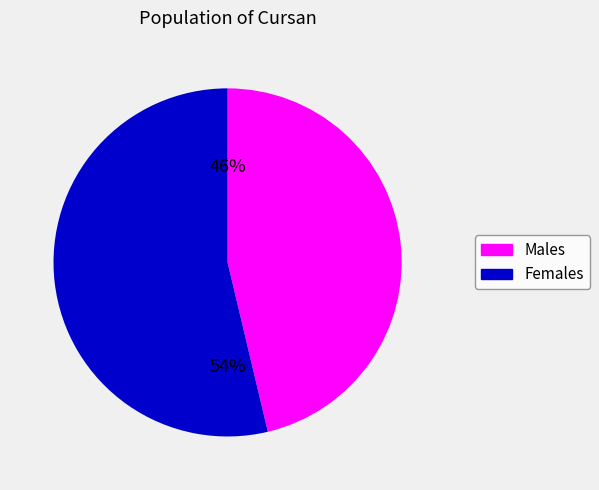

To the nearest percent, what is the average slice percentage?

50%